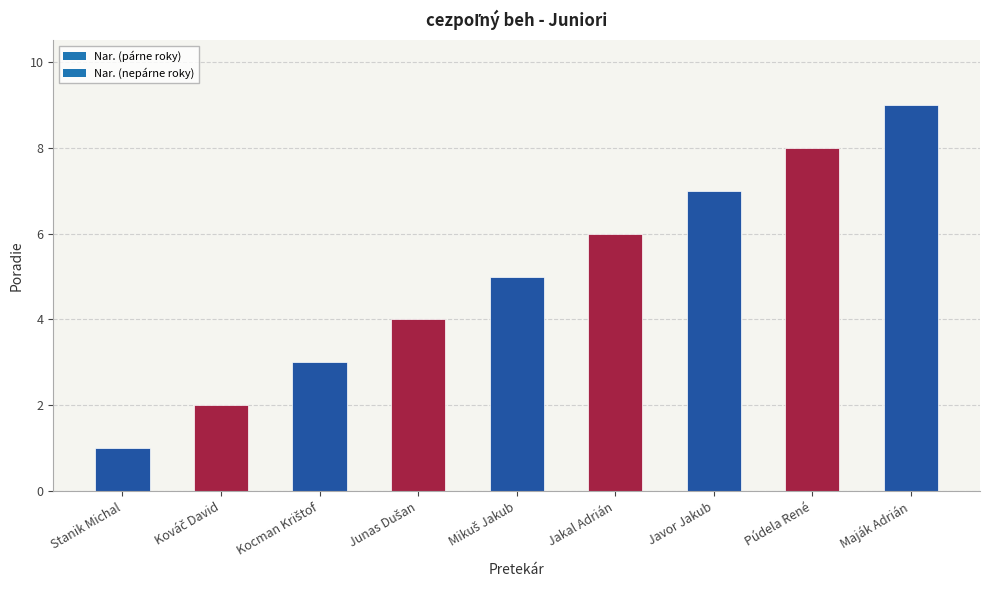

What is the approximate value at Jakal Adrián?

6